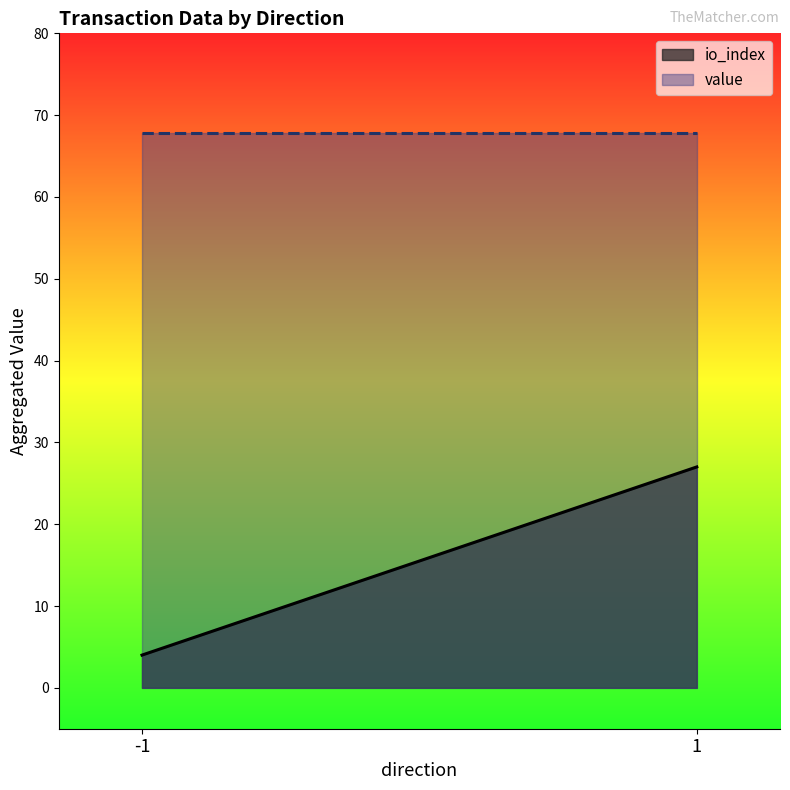

What is the difference between the maximum and minimum values in the io_index series?

23.0